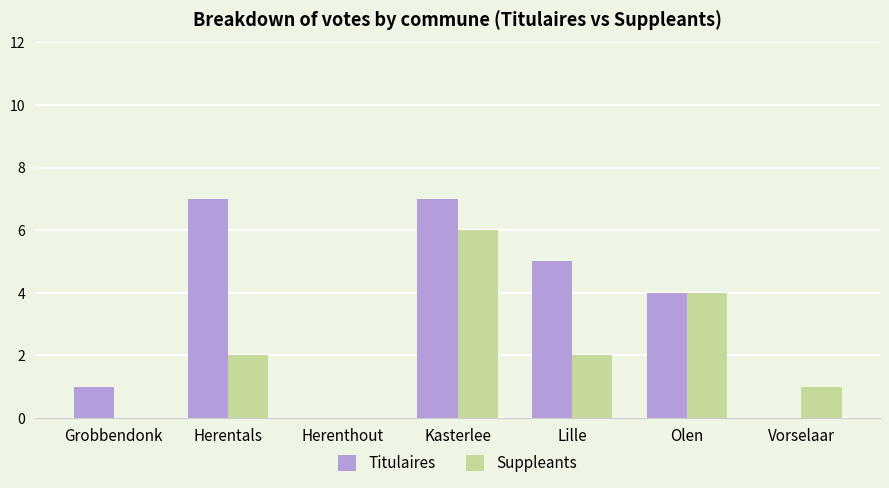

True or false: Titulaires has a value of 3 at Vorselaar.

False